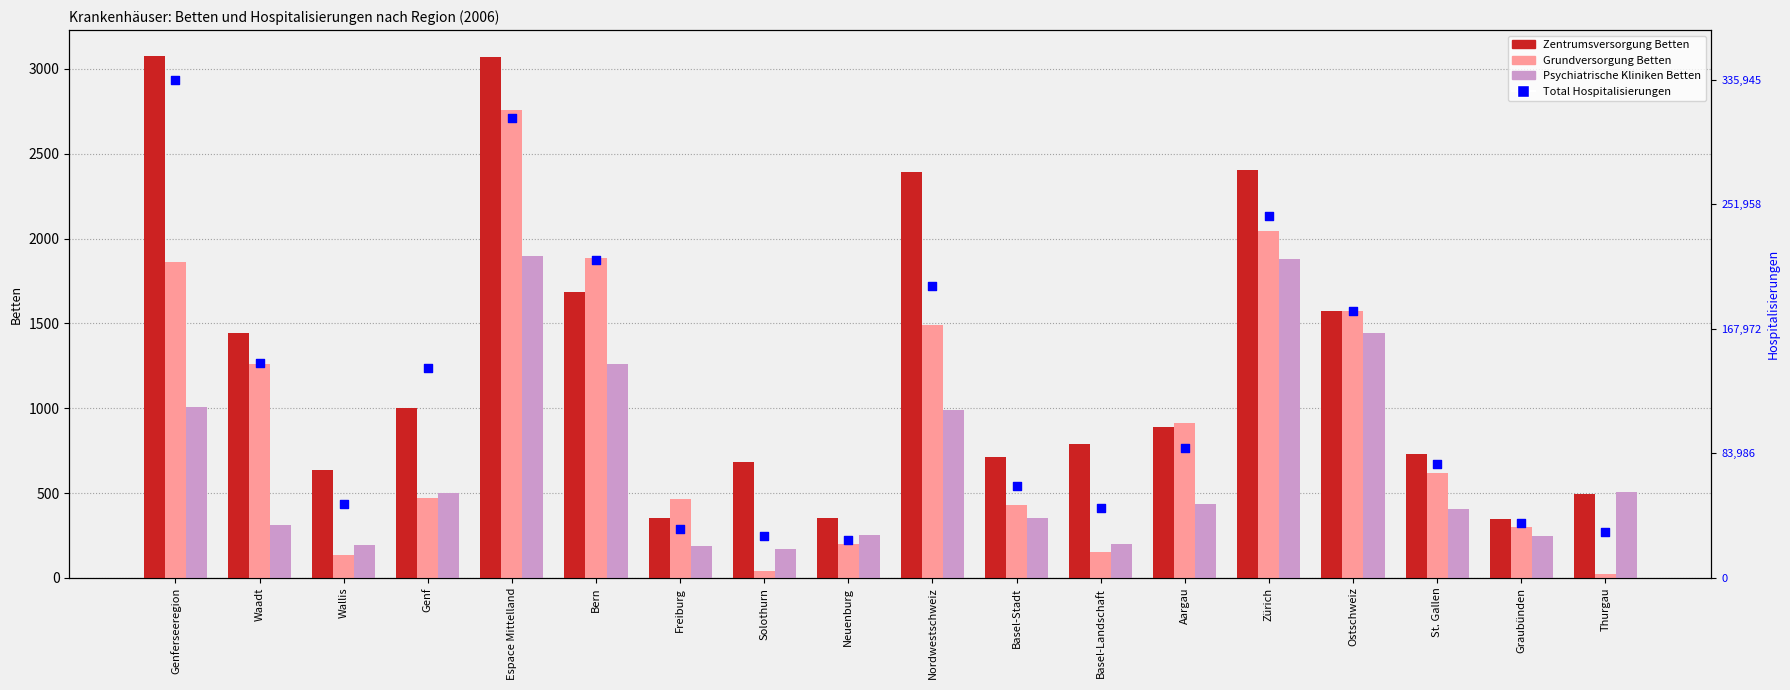

Which series contains the highest Y value?

Zentrumsversorgung Betten